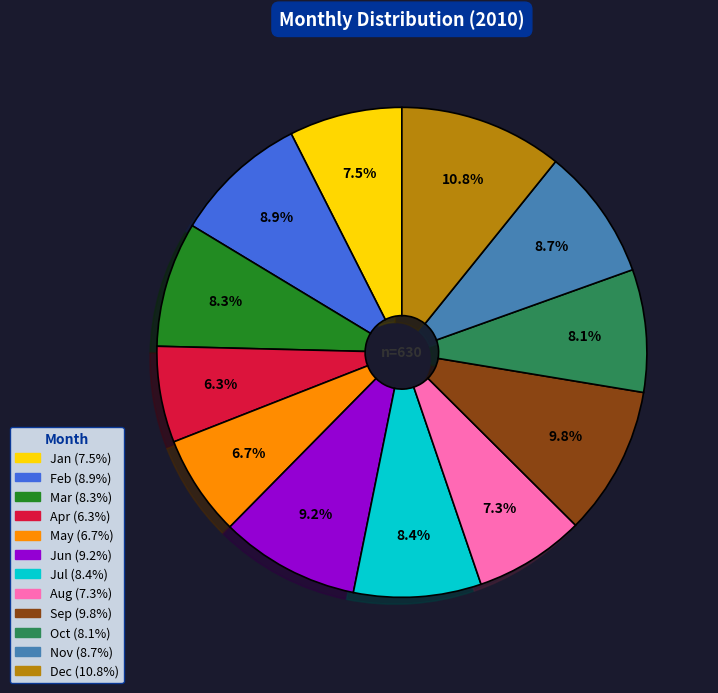

What is the total percentage of Jun and Nov?

17.9%